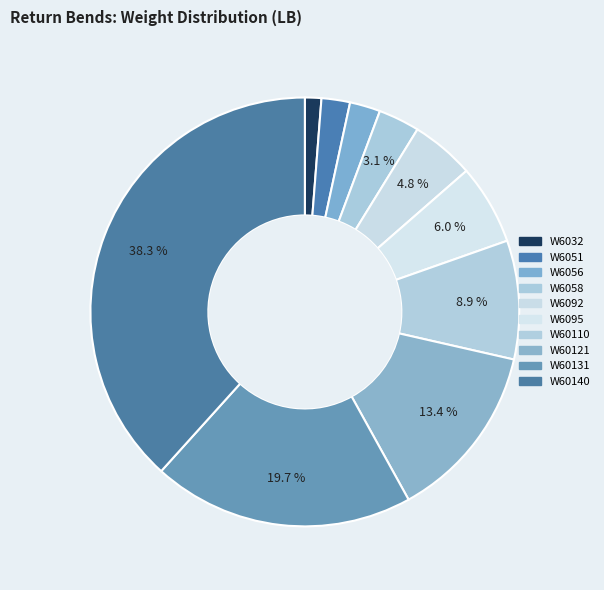

To the nearest percent, what is the average slice percentage?

10%